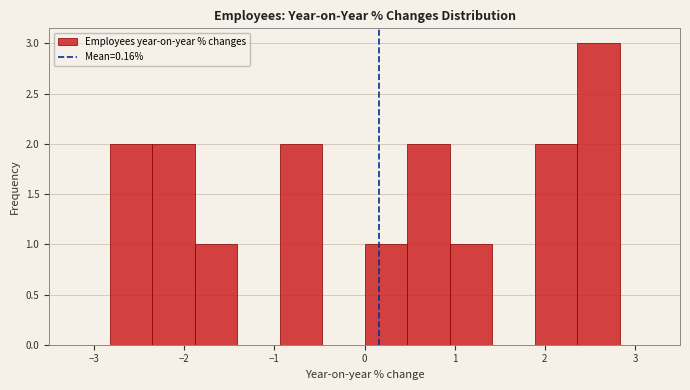

Reading left to right, transcribe this chart: for each bar, give the range it covers on the x-axis and its height. Neither the bar edges nor the heights are printed on the chart, so give them approximately, as read against the axes.

-2.8 to -2.4: 2
-2.4 to -1.9: 2
-1.9 to -1.4: 1
-1.4 to -0.9: 0
-0.9 to -0.5: 2
-0.5 to 0.0: 0
0.0 to 0.5: 1
0.5 to 0.9: 2
0.9 to 1.4: 1
1.4 to 1.9: 0
1.9 to 2.4: 2
2.4 to 2.8: 3